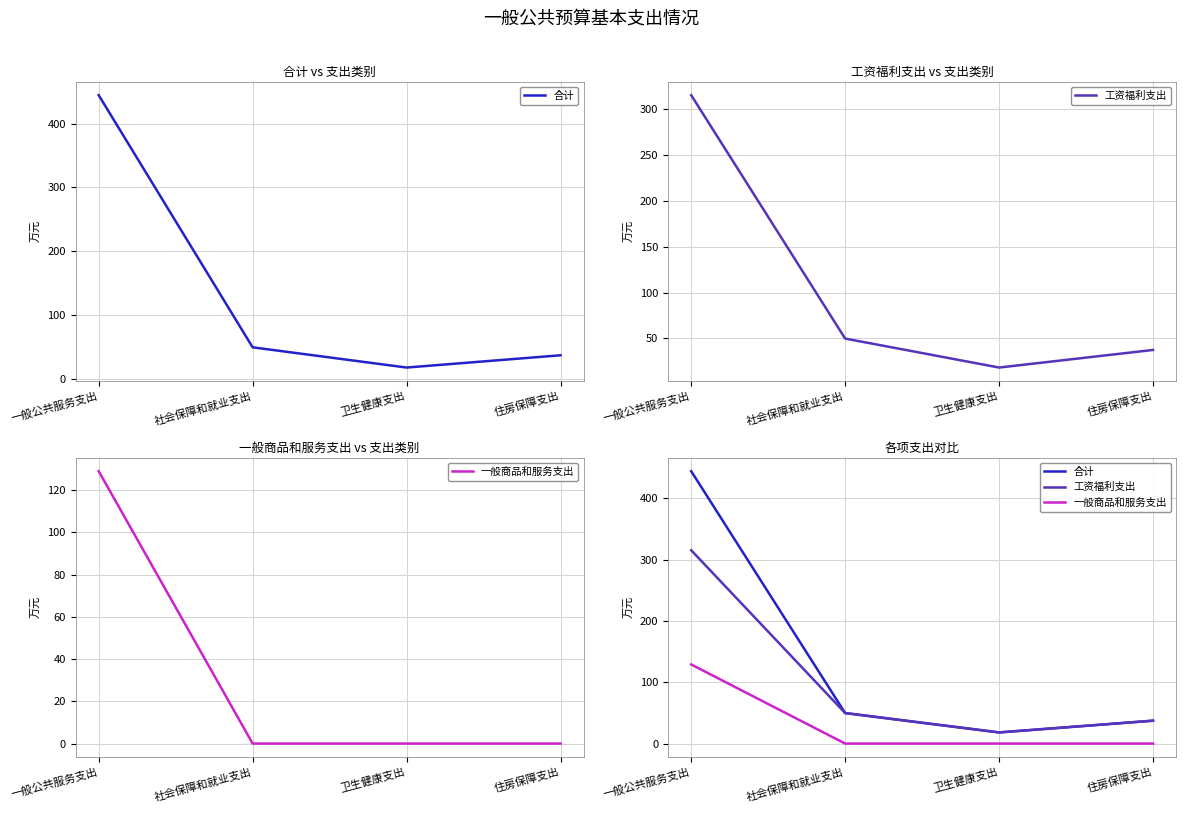

True or false: 工资福利支出 has more than 2 points higher than both neighbors.

False